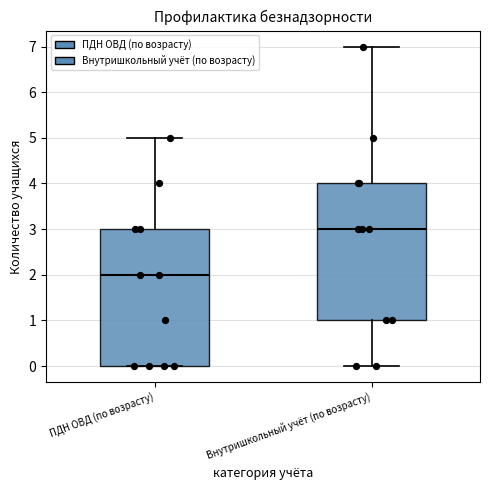

Which box has the lowest median line?

ПДН ОВД (по возрасту)